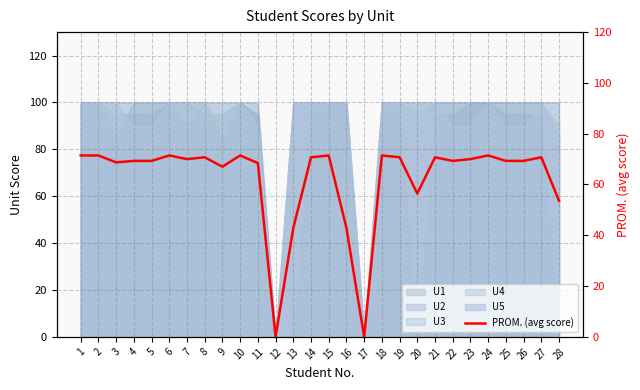

What is the value of the 7th point from the left?

70.0